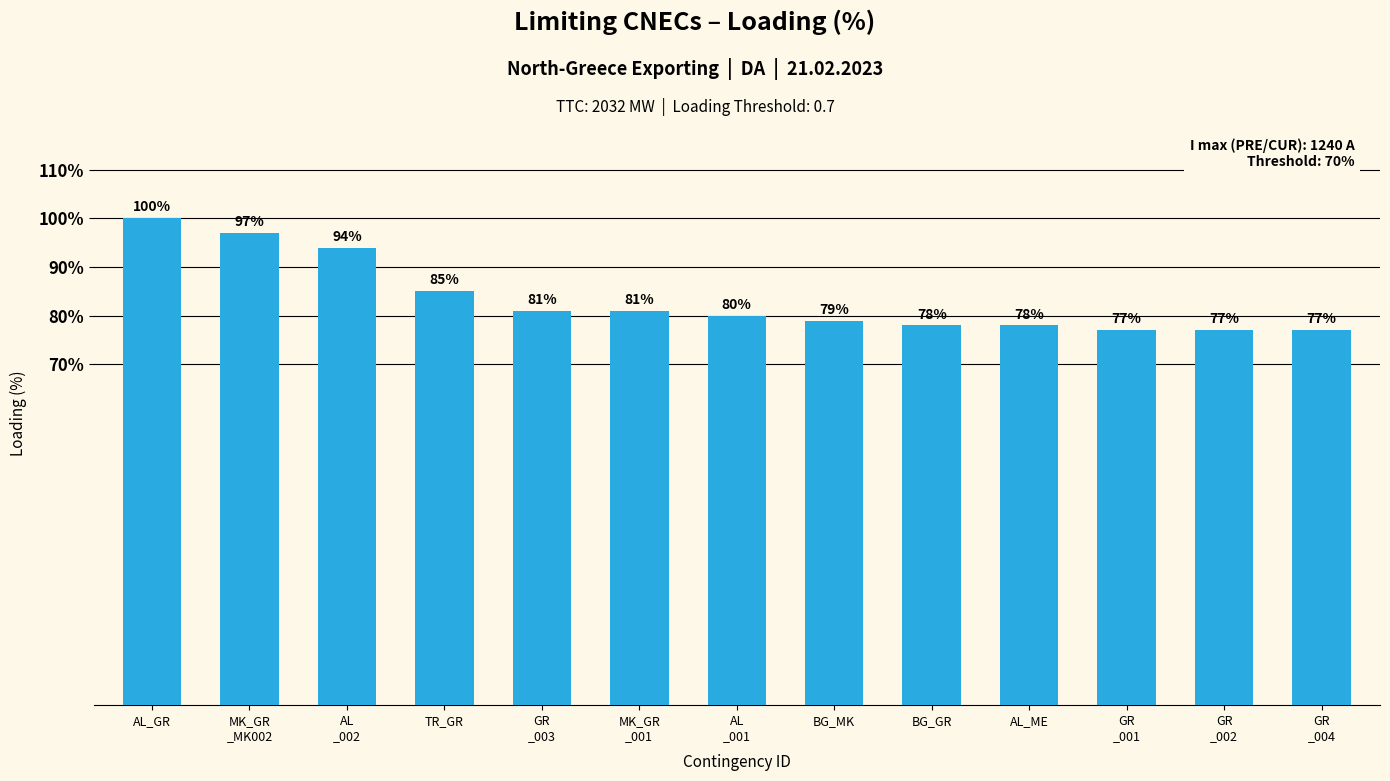

Which has a higher value, MK_GR
_001 or BG_GR?

MK_GR
_001